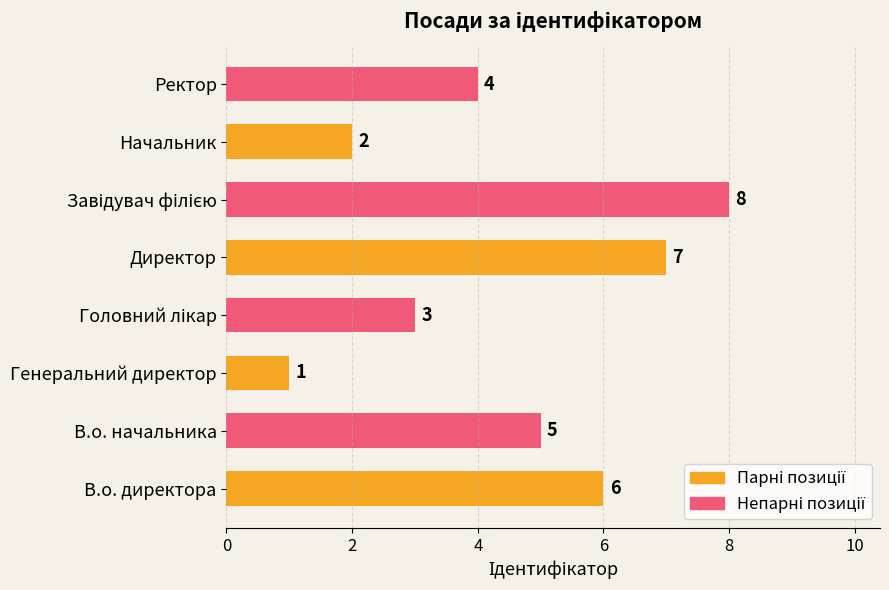

What is the maximum value shown in the chart?

8